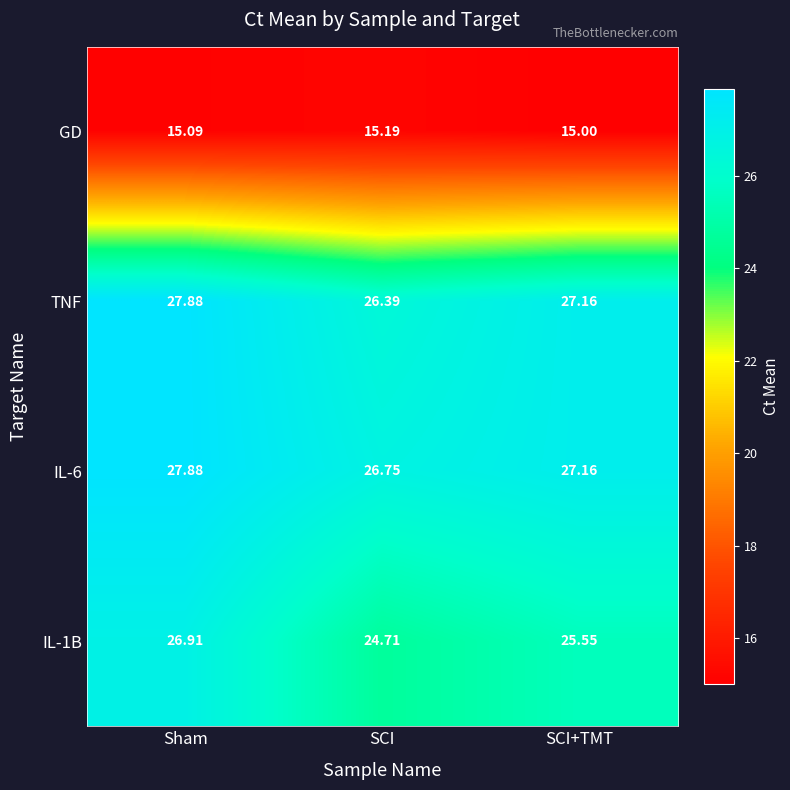

At which label does GD reach its minimum?

SCI+TMT